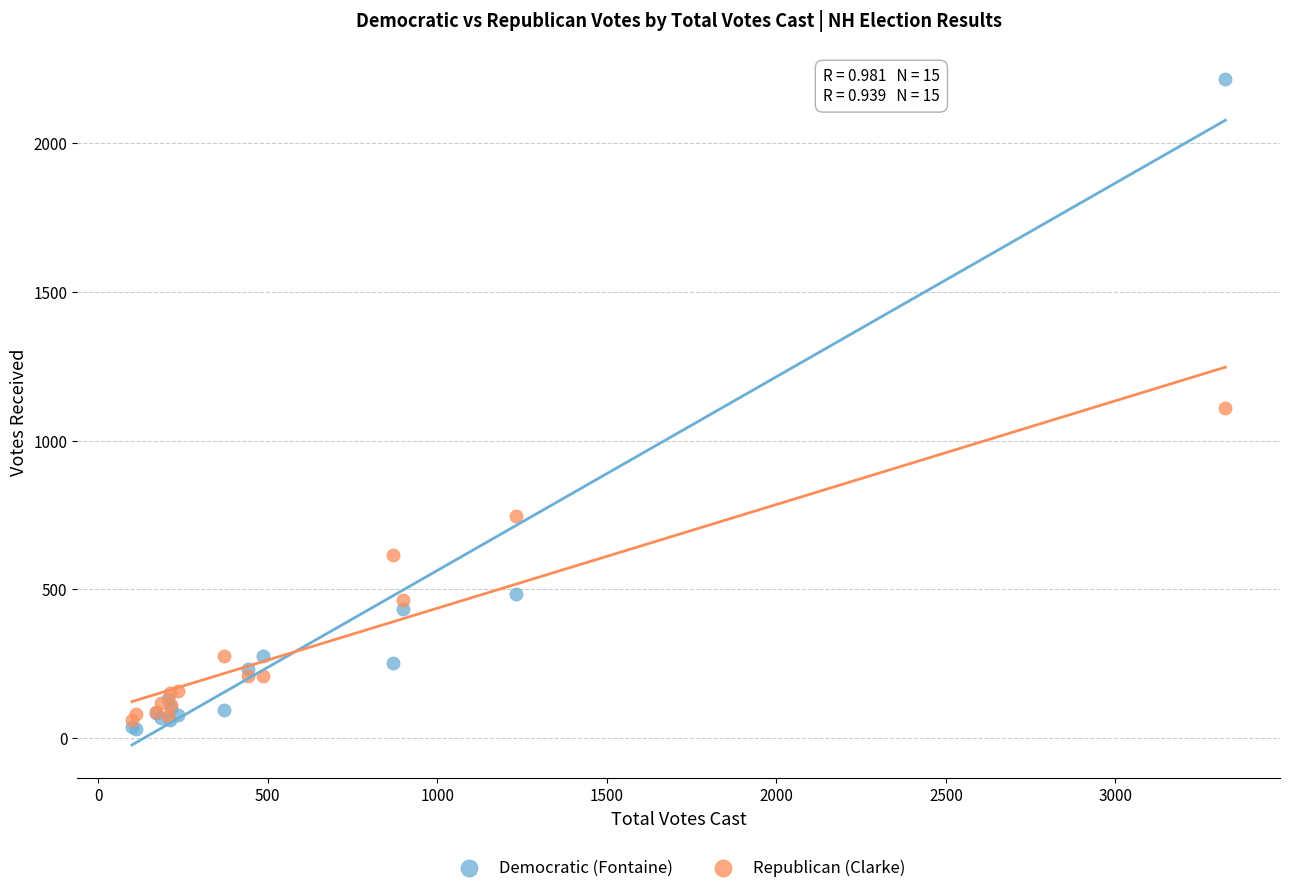

In the Republican (Clarke) series, what Y value is closest to 585?

617